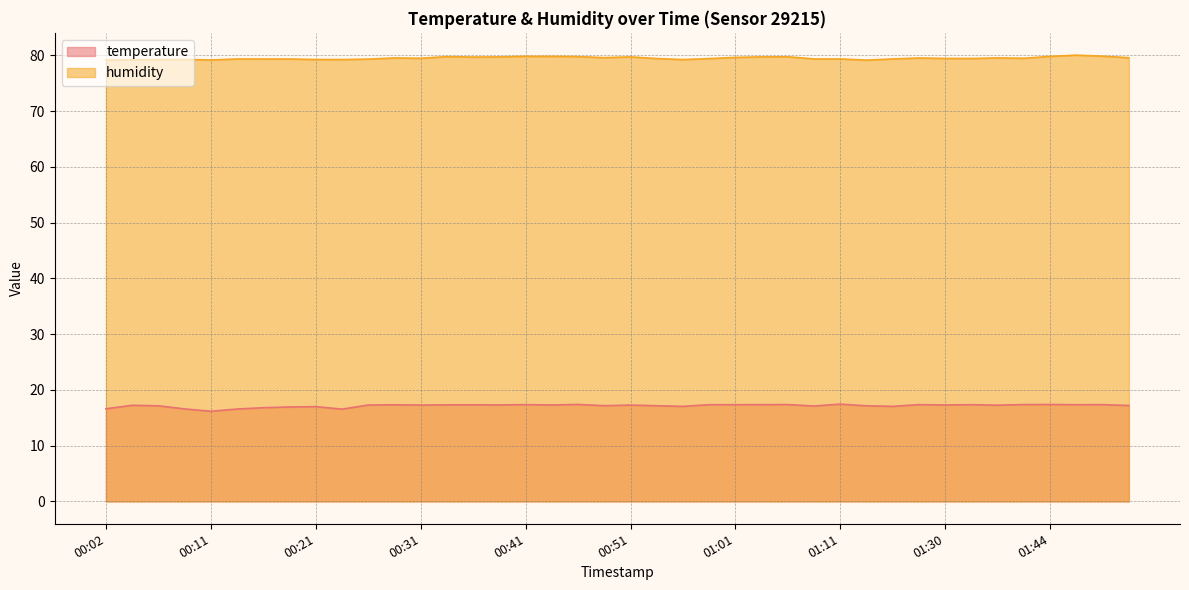

Where is the first local minimum for humidity?

00:11